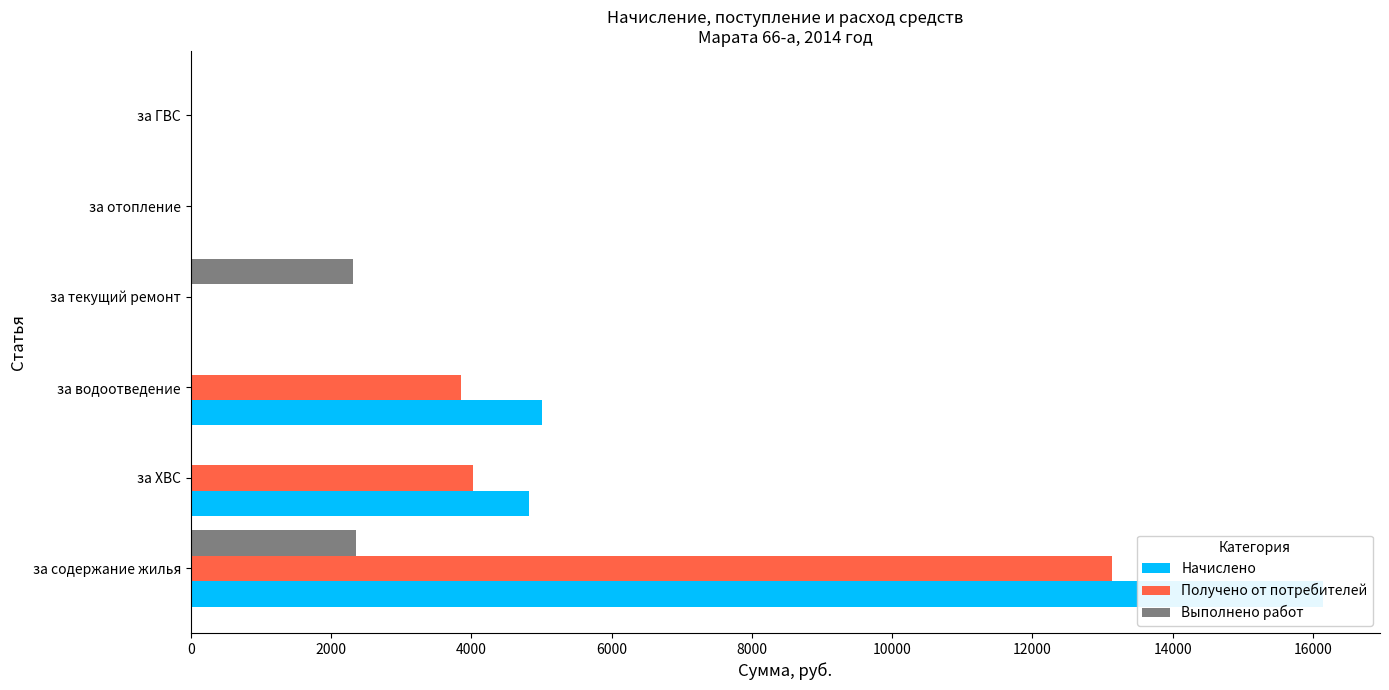

Reading left to right, extract all data points from this chart.

Начислено: 16149.0	4820.0	5002.1	0.0	0.0	0.0
Получено от потребителей: 13133.7	4027.8	3856.6	0.0	0.0	0.0
Выполнено работ: 2357.6	0.0	0.0	2315.8	0.0	0.0